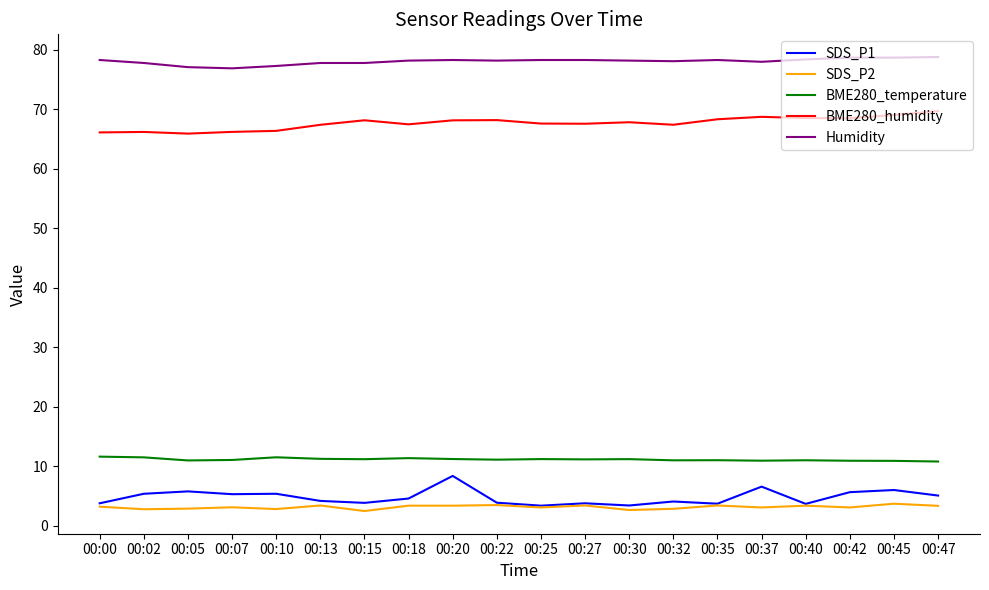

What is the difference between the highest and lowest values at 00:42?

75.6